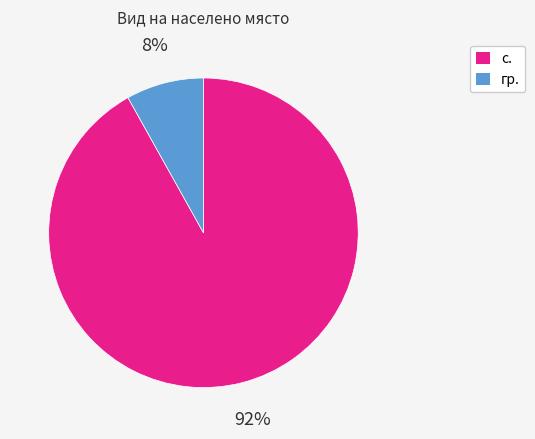

Does с. account for over 50% of the chart?

Yes